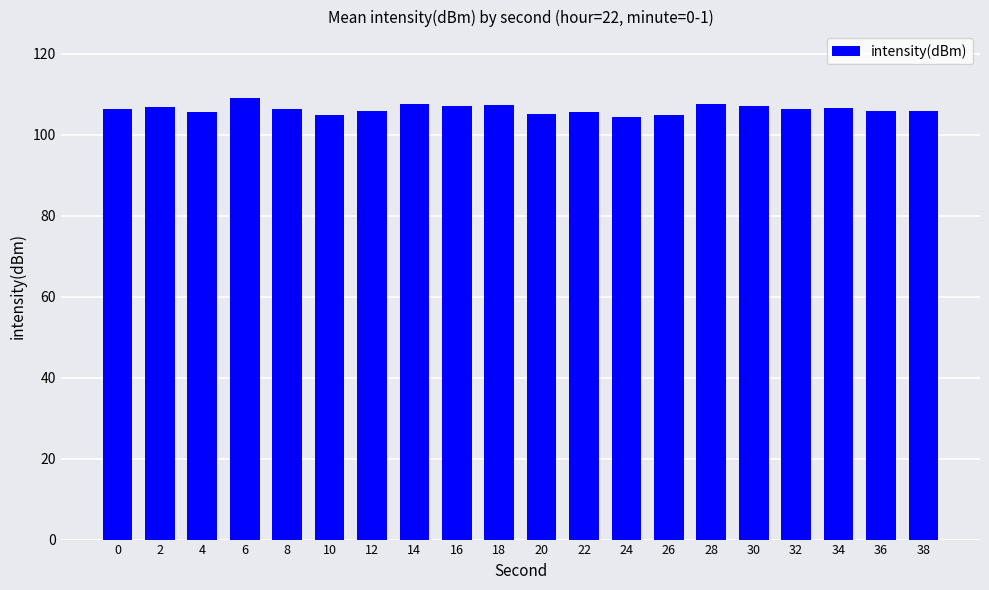

What is the difference between the maximum and minimum values?

4.6